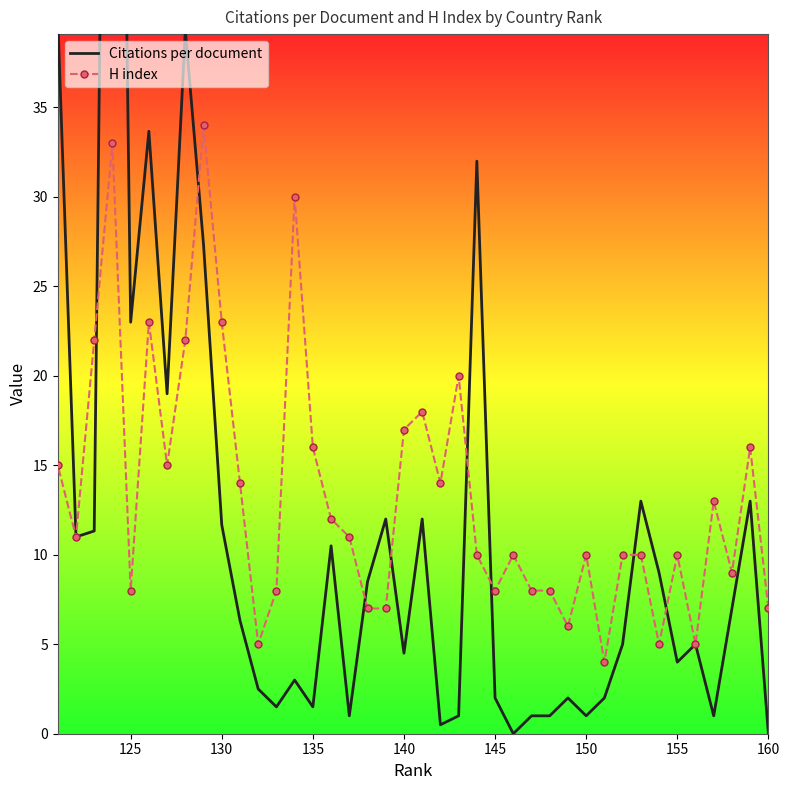

What is the minimum value for H index?

4